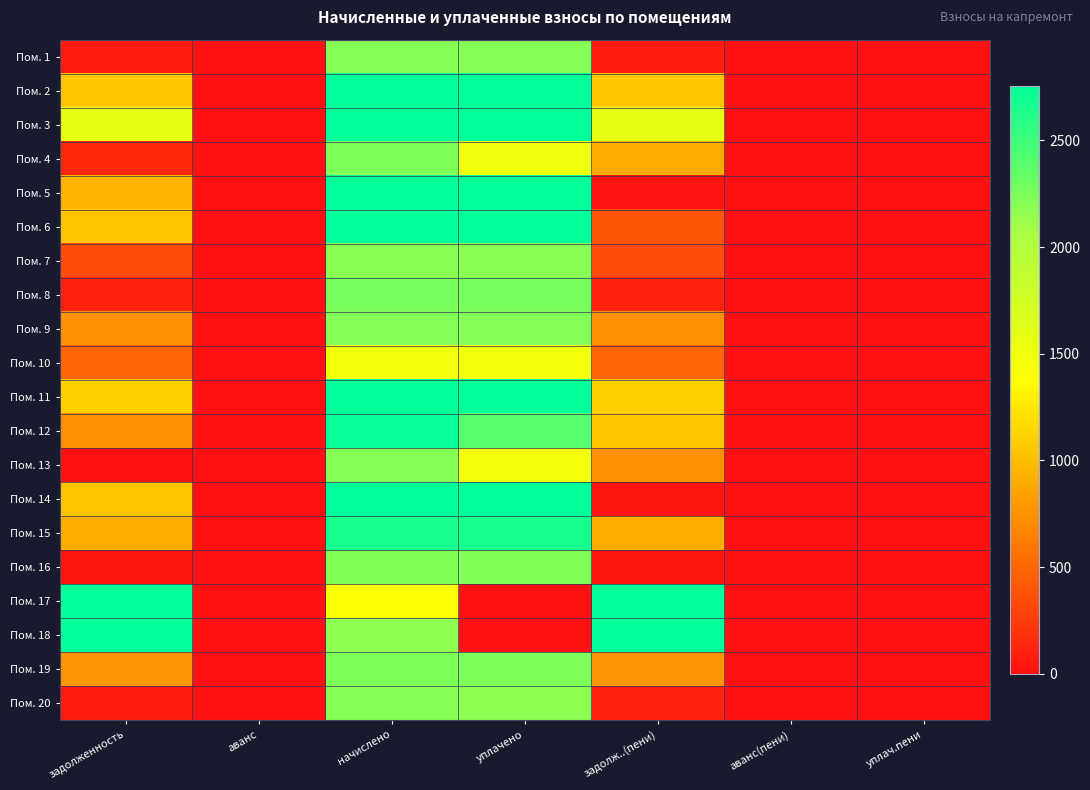

Which has a higher value, уплачено or задолж..(пени)?

уплачено